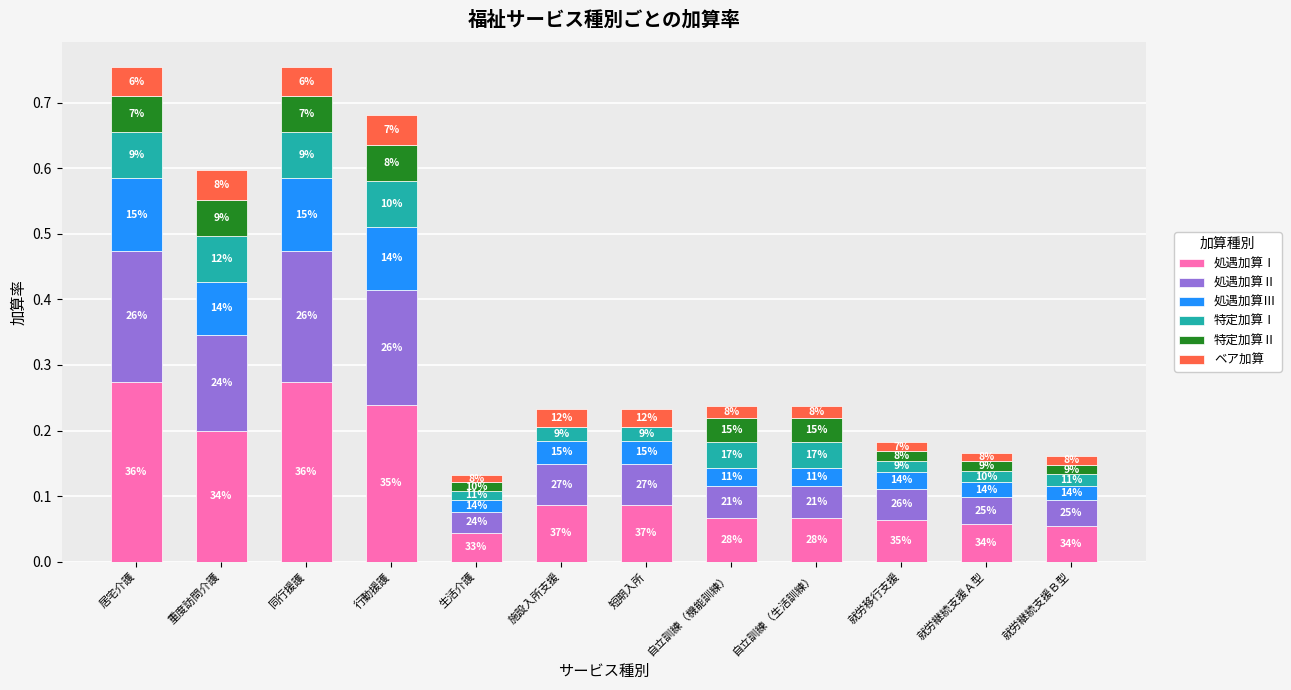

What are all the series names shown in the legend?

処遇加算Ⅰ, 処遇加算Ⅱ, 処遇加算Ⅲ, 特定加算Ⅰ, 特定加算Ⅱ, ベア加算